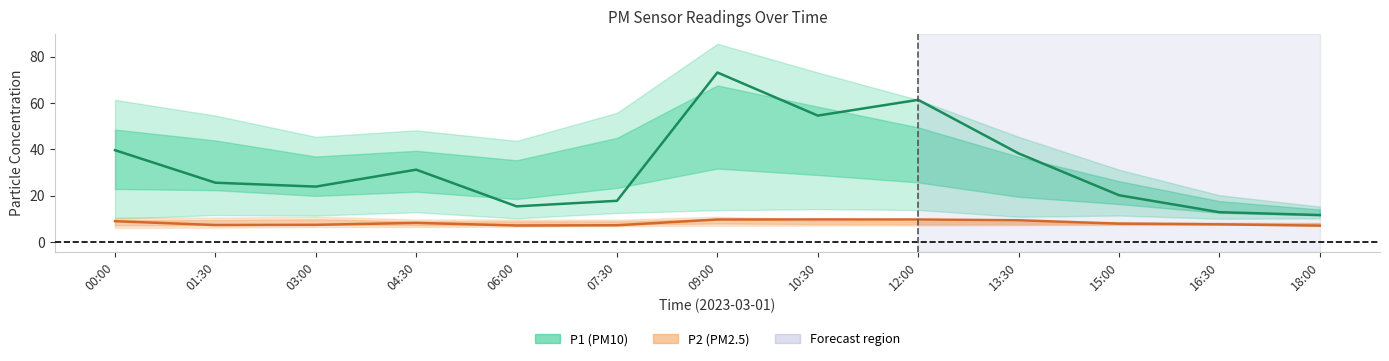

True or false: P2 (PM2.5) and P1 (PM10) intersect in this chart.

False